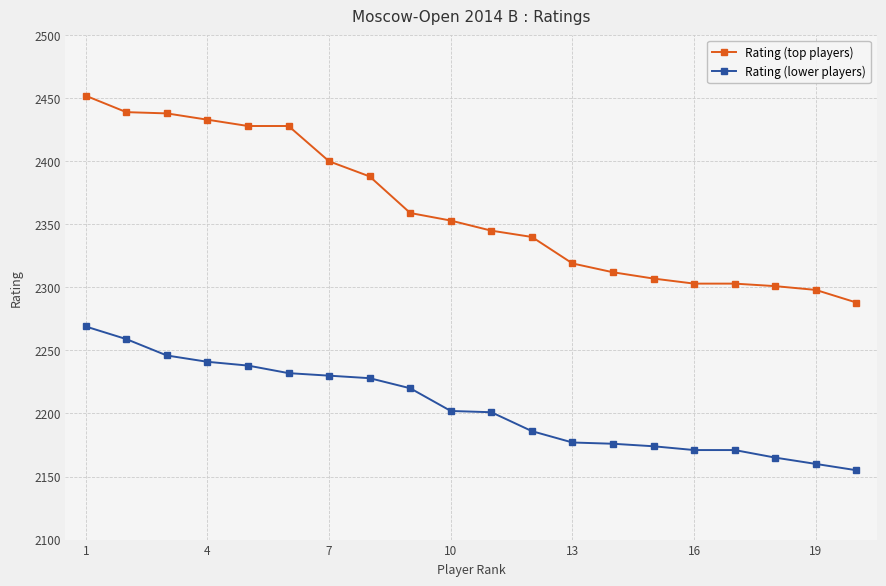

What is the average value of the Rating (lower players) series?

2205